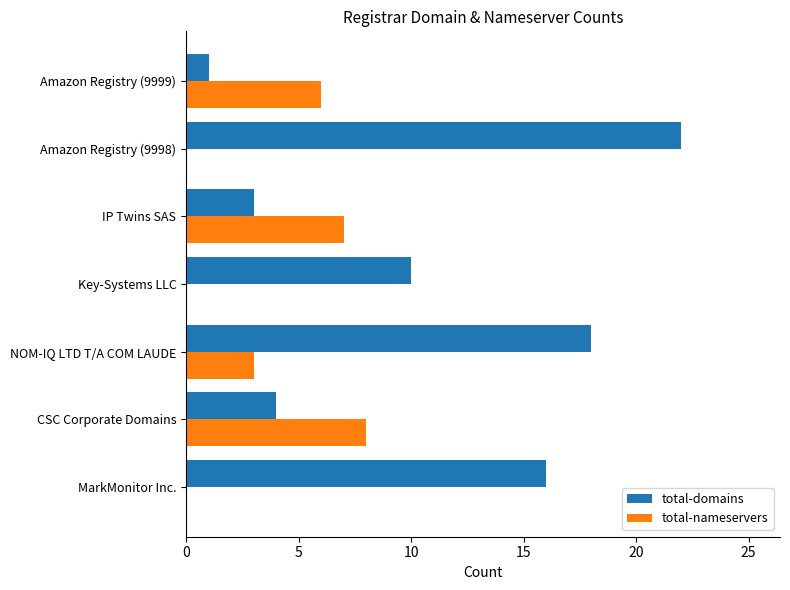

What is the total value across all series at MarkMonitor Inc.?

16